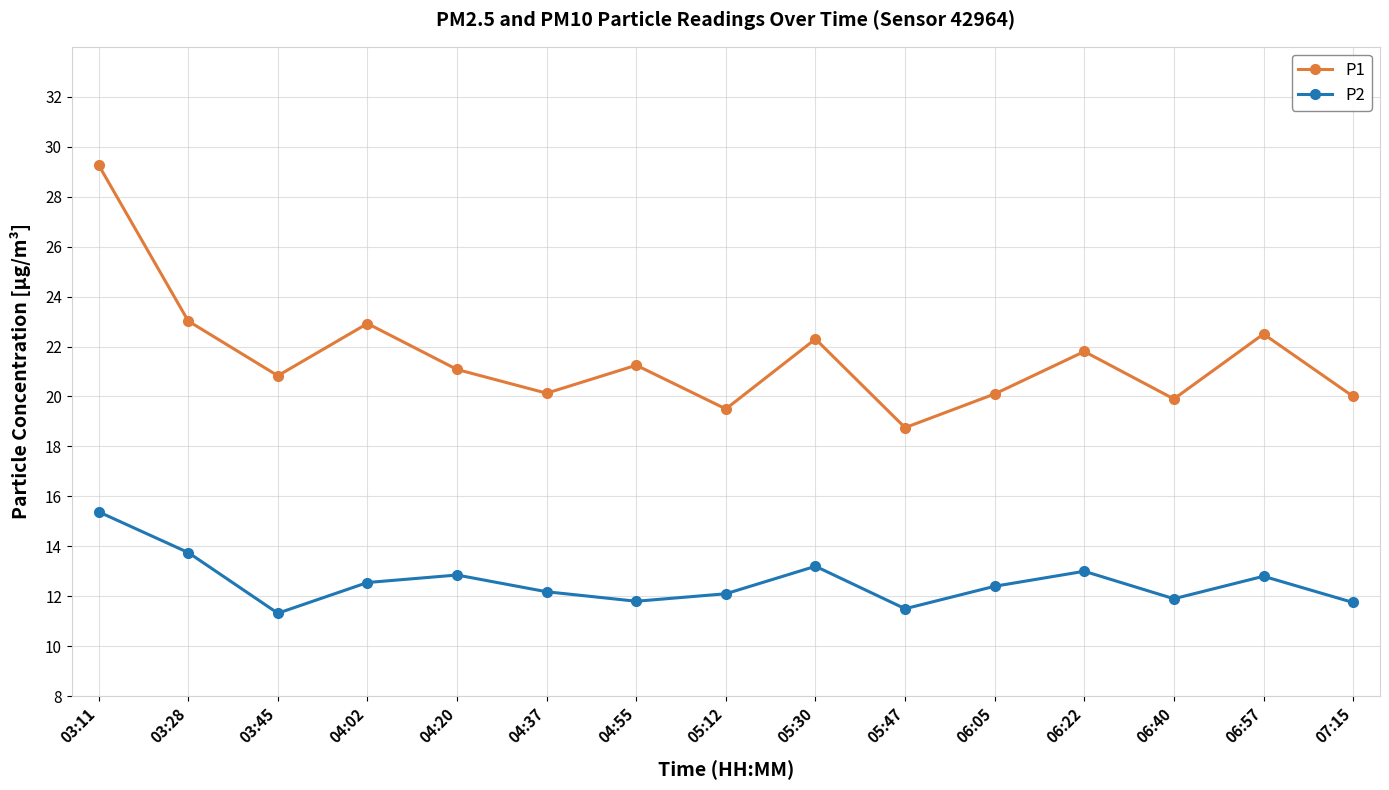

Which series has the largest total across all categories?

P1